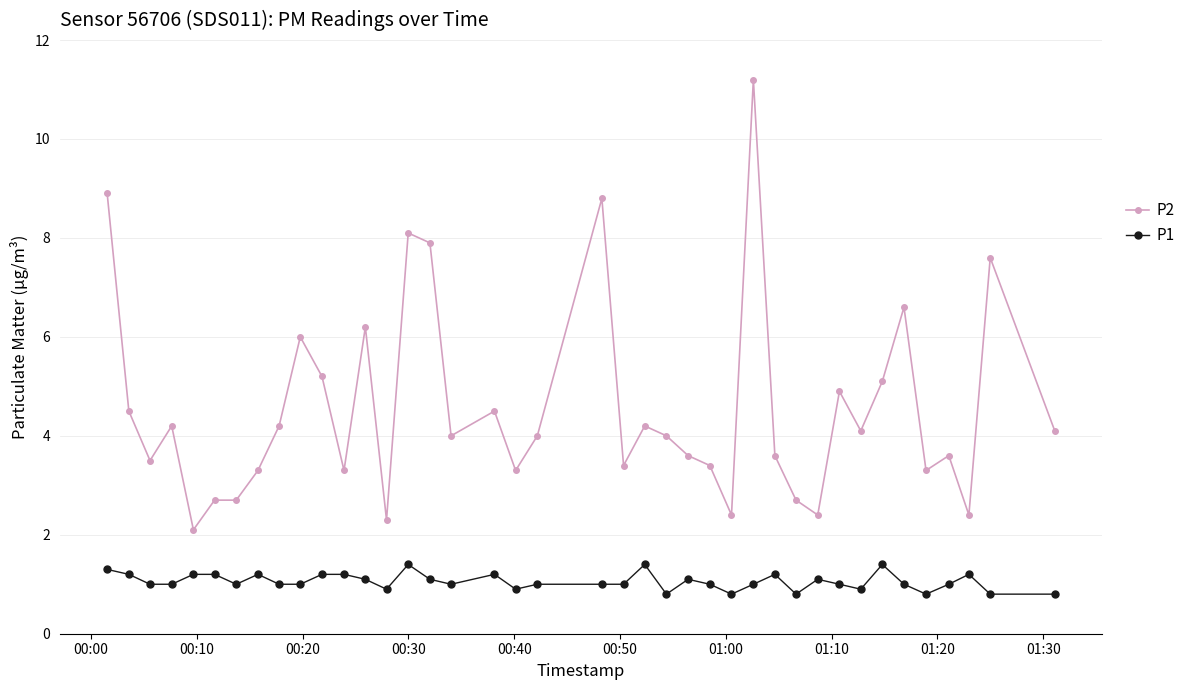

Which series has the largest range (max minus min)?

P2